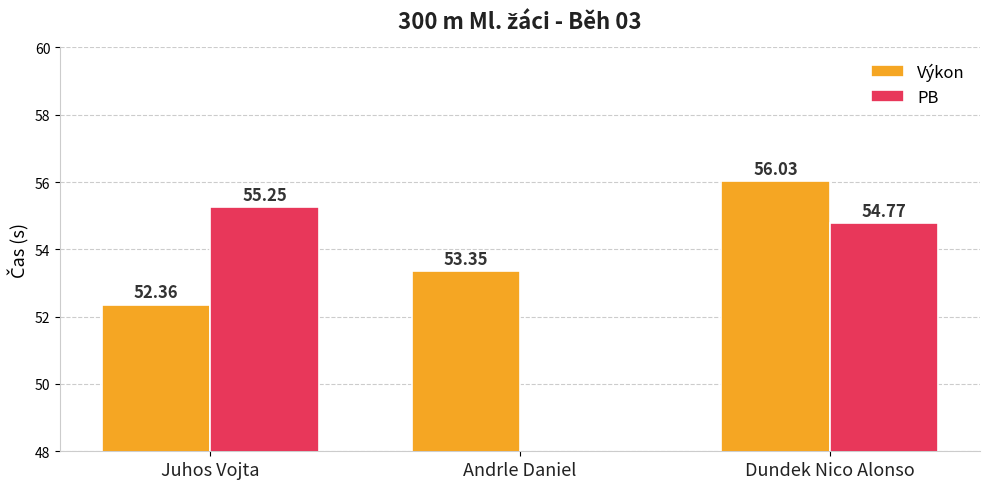

At which label does Výkon first exceed 53?

Andrle Daniel